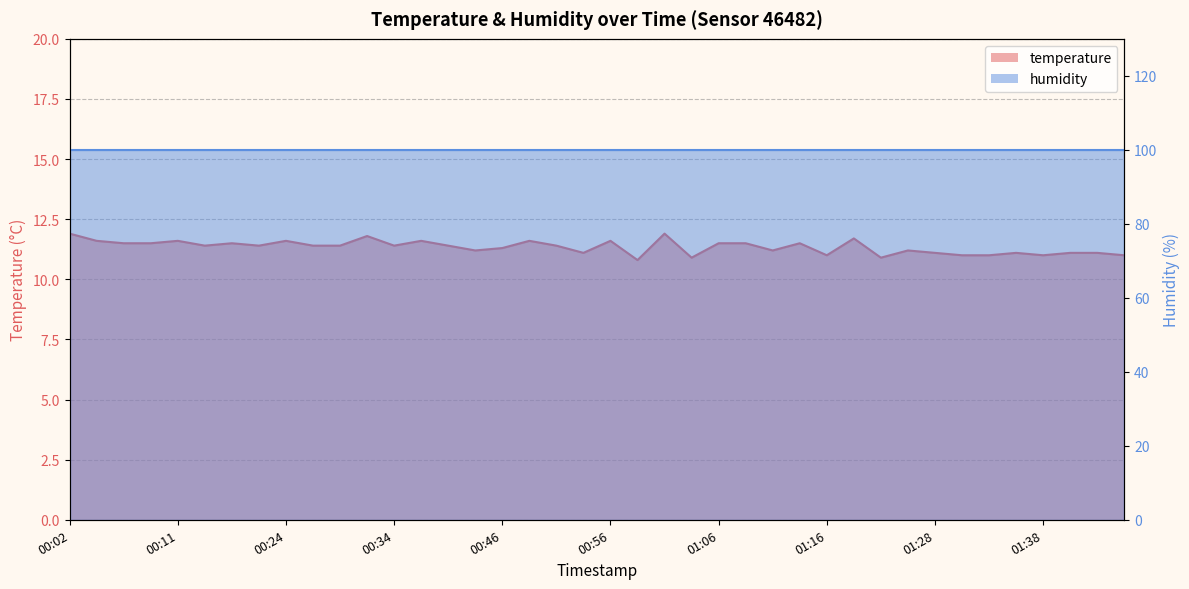

List the labels in order of value, largest first.

00:02, 01:01, 00:31, 01:21, 00:04, 00:11, 00:24, 00:36, 00:48, 00:56, 00:06, 00:09, 00:19, 01:06, 01:08, 01:13, 00:14, 00:21, 00:26, 00:29, 00:34, 00:39, 00:51, 00:46, 00:43, 01:11, 01:26, 00:53, 01:28, 01:35, 01:40, 01:43, 01:16, 01:31, 01:33, 01:38, 01:51, 01:03, 01:23, 00:58